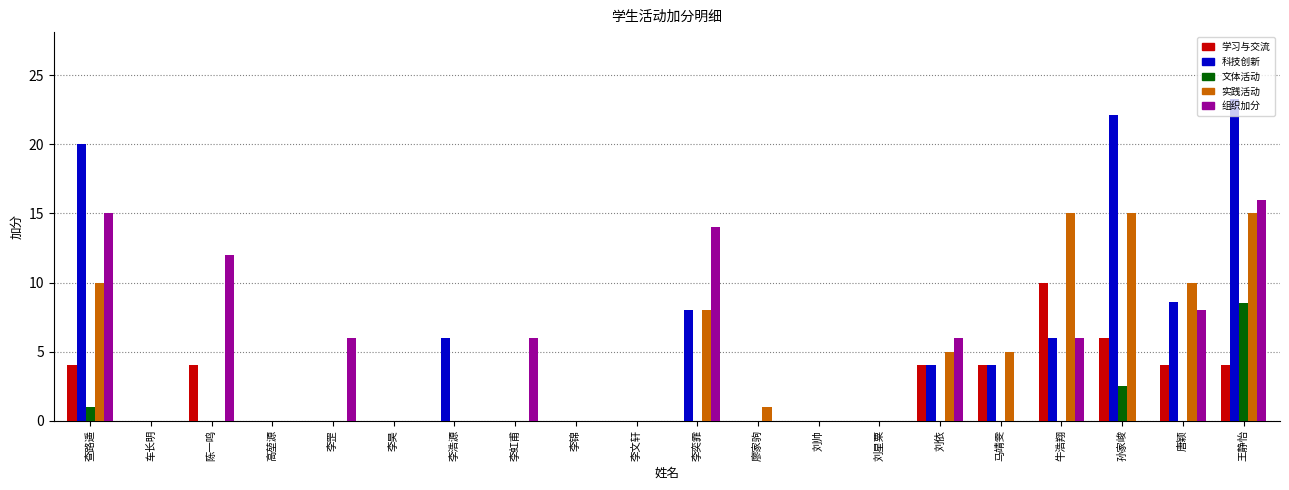

What is the sum of the 科技创新 values at 马靖雯 and 李罡?

4.0